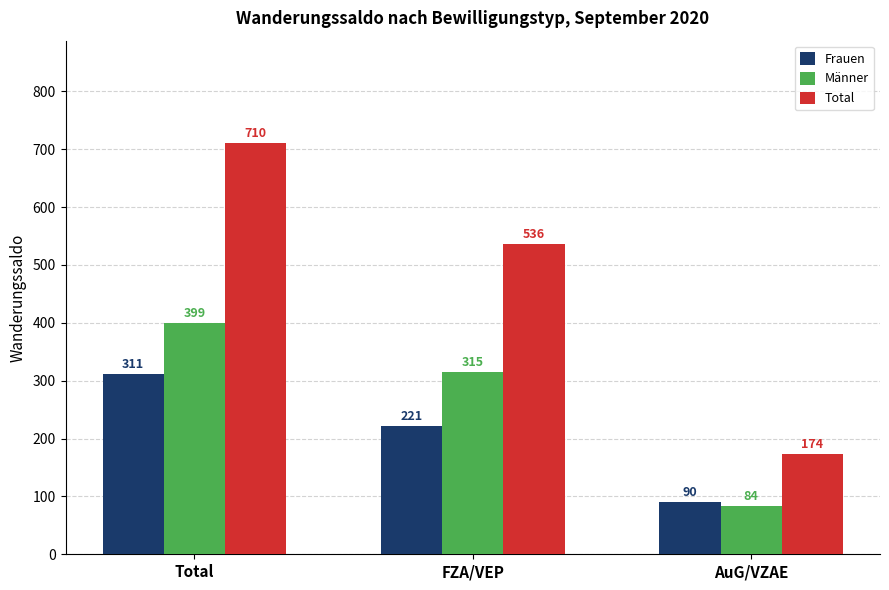

The value of Männer at Total is 170. True or false?

False